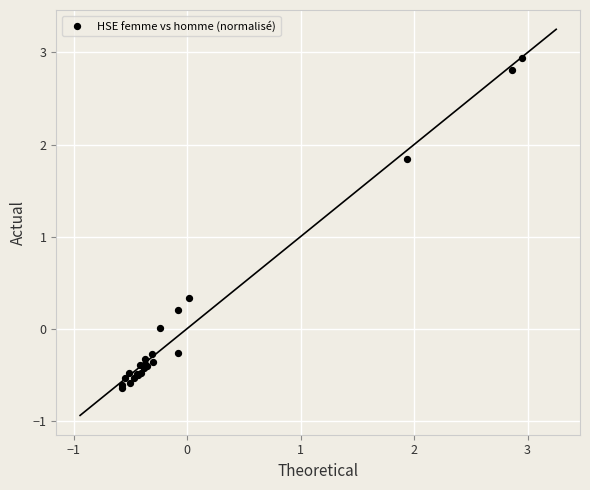

What Y value in the scatter plot is closest to 1?

0.3